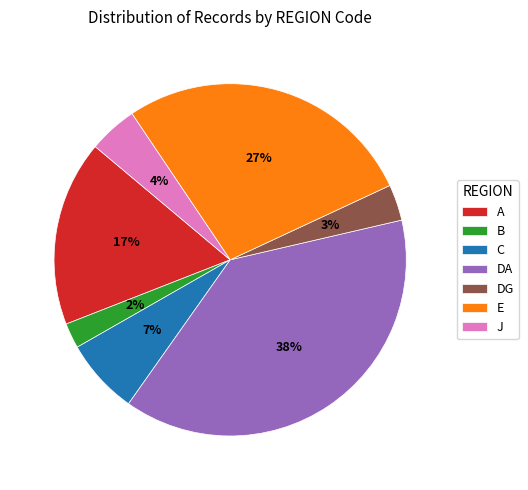

Is the sum of DG and C greater than half?

No